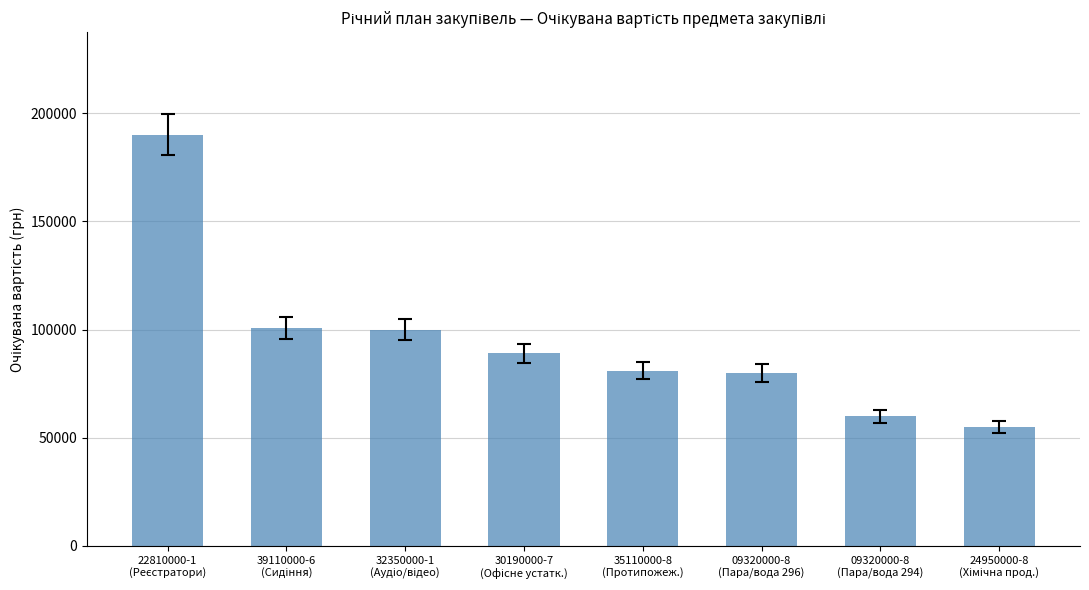

What is the value of the 2nd bar from the left?

100800